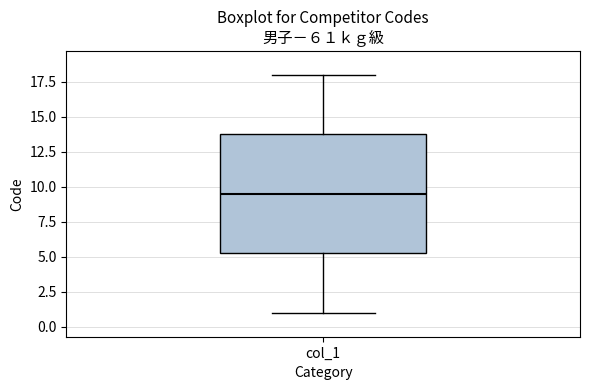

Transcribe this box plot: give where the median line is, the range the box spans, and where the two whiskers end, as read against the y-axis. The values are not printed on the chart, so give them approximately, as read against the axis.

median 9.5, box 5.5 to 14.0, whiskers 1.0 to 18.0